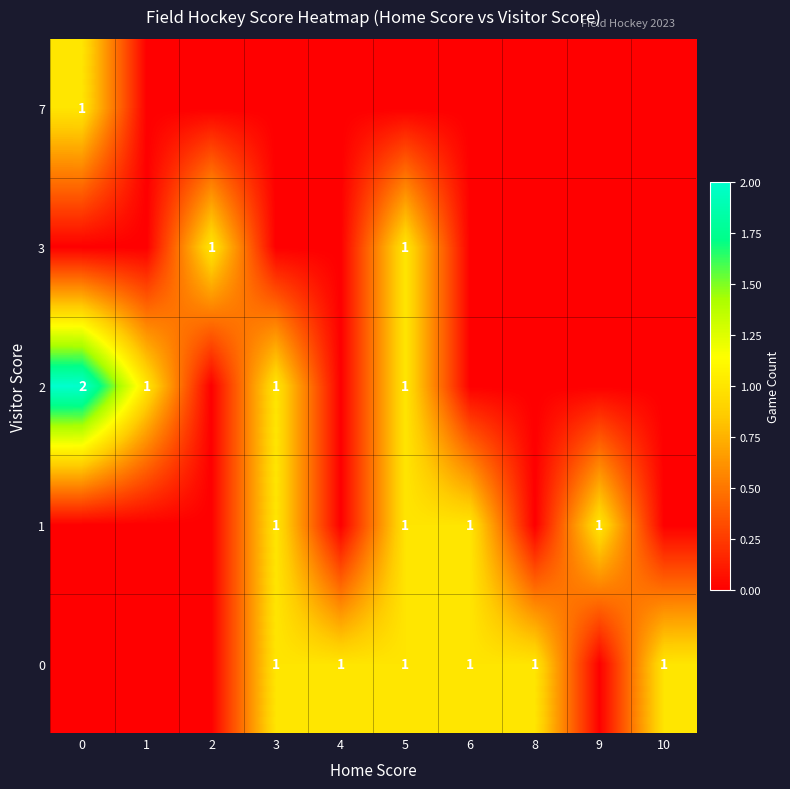

The 2 series shows 1 at 5. True or false?

True